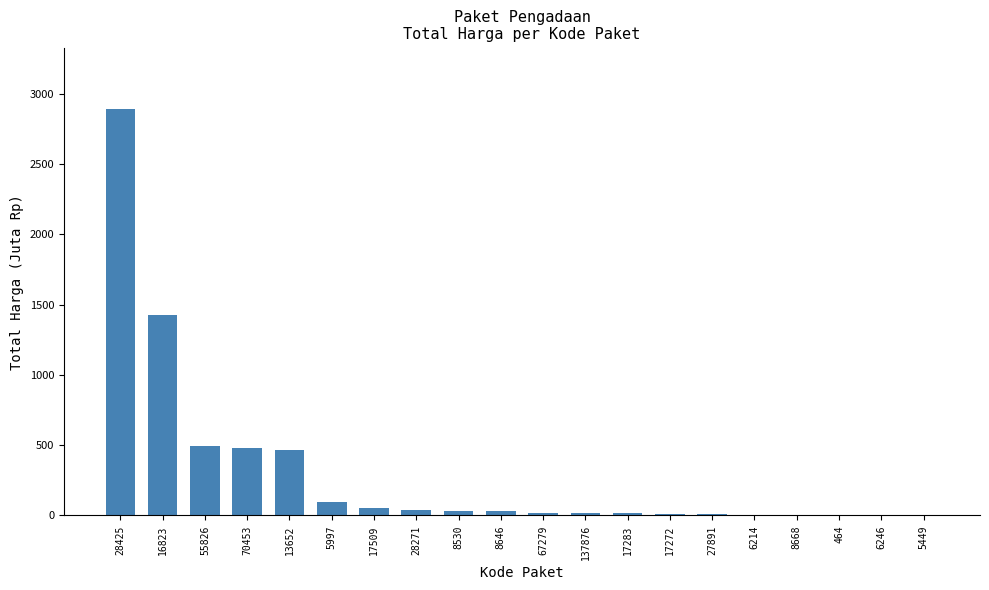

What is the sum of all values?

6081.2